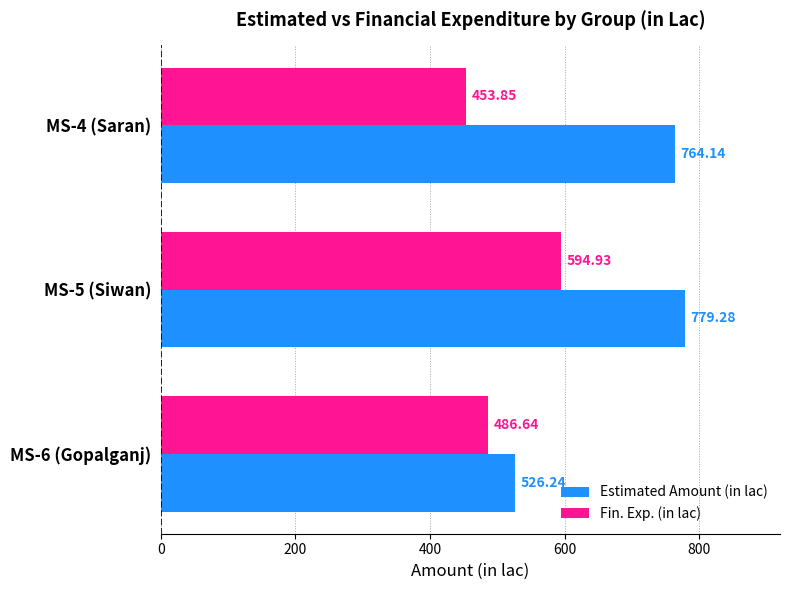

Which series has the largest range (max minus min)?

Estimated Amount (in lac)